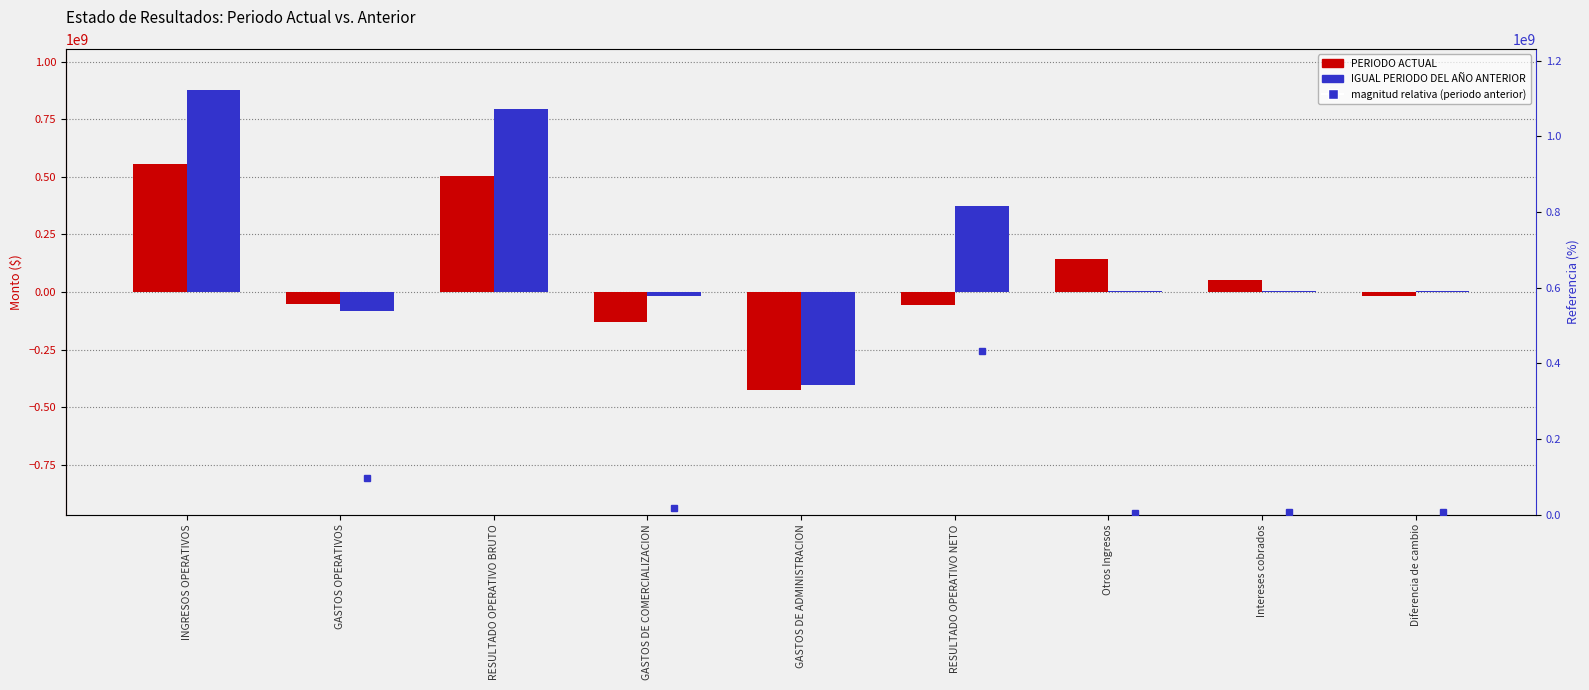

What is the sum of the IGUAL PERIODO DEL AÑO ANTERIOR values at RESULTADO OPERATIVO NETO and Otros Ingresos?

377857490.4